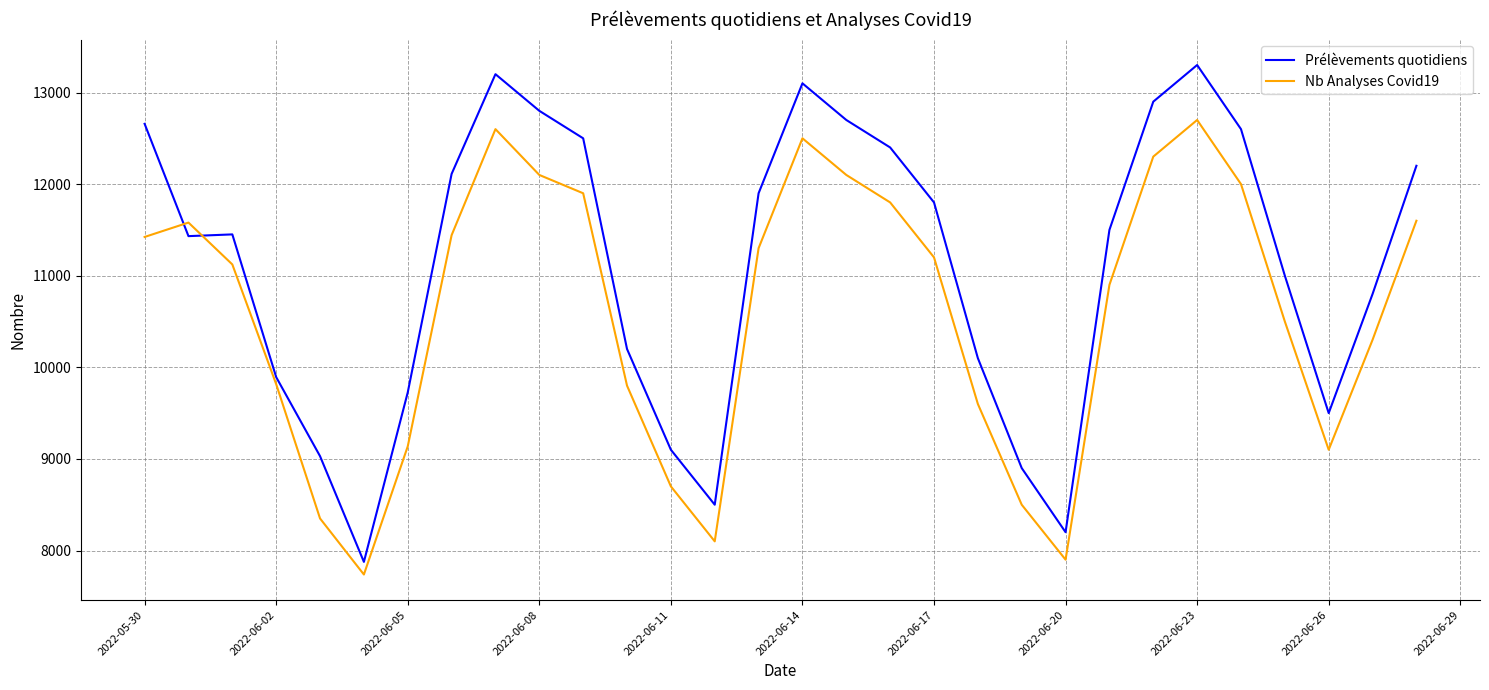

What is the difference between the maximum and minimum values in the Prélèvements quotidiens series?

5424